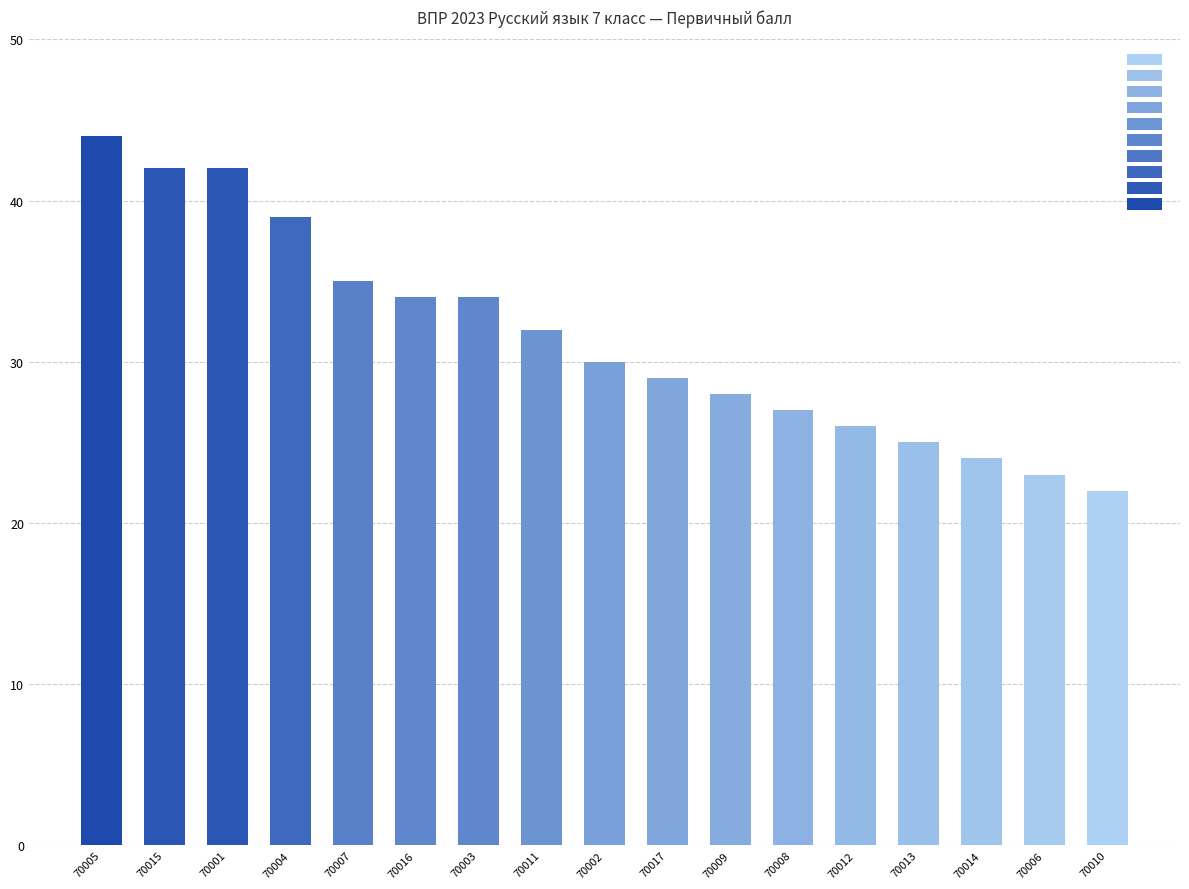

What position from the left is 70001?

3